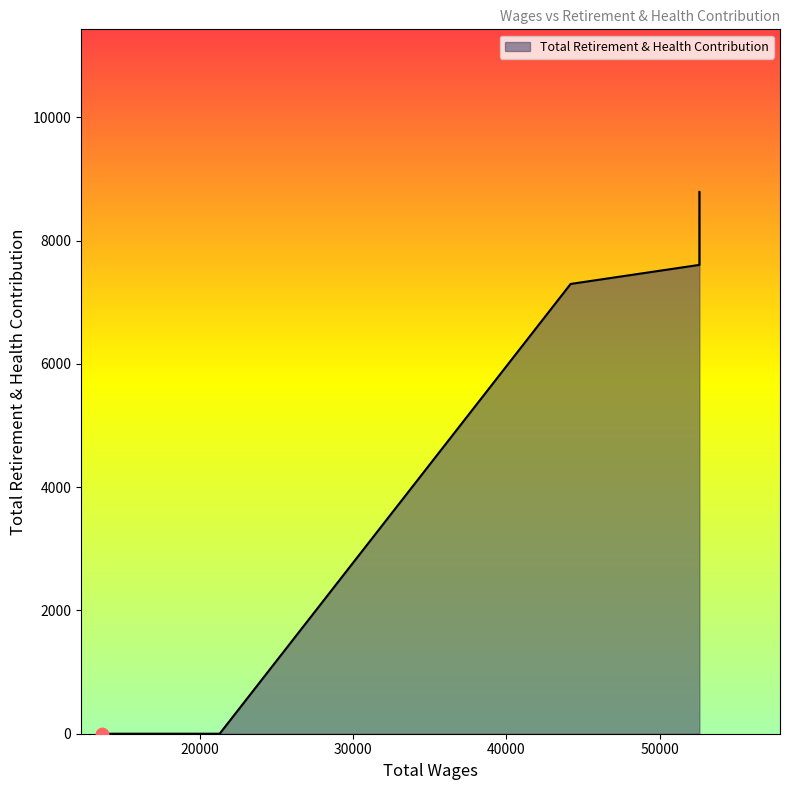

What is the change in value from 52576.0 to 13623.0?

-7605